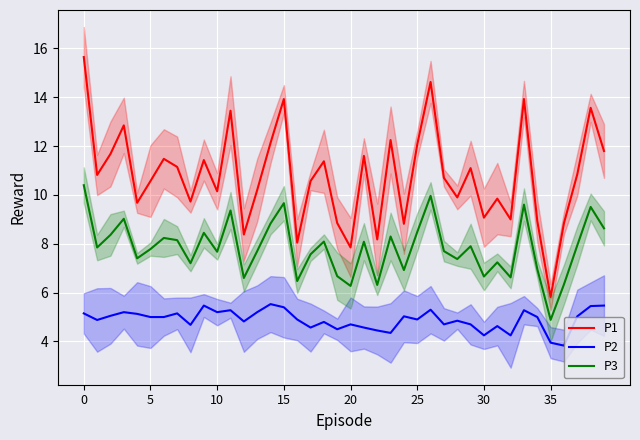

What is the value of the P2 point at the 11th from the left?

5.0